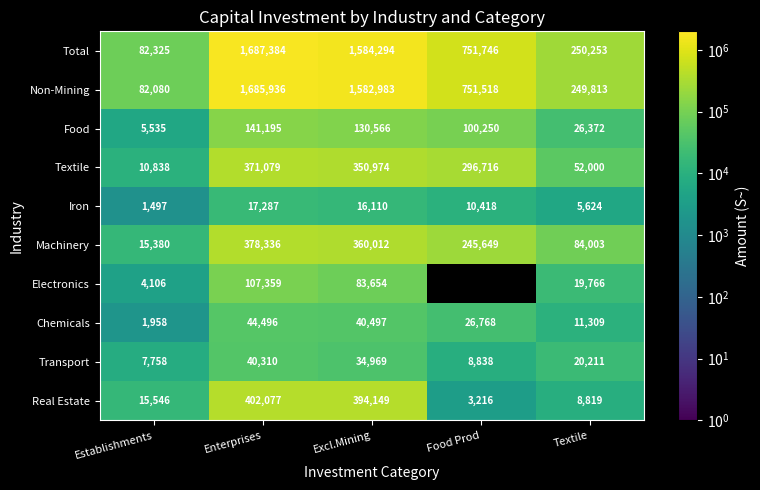

At how many categories does at least one series exceed 823562?

2